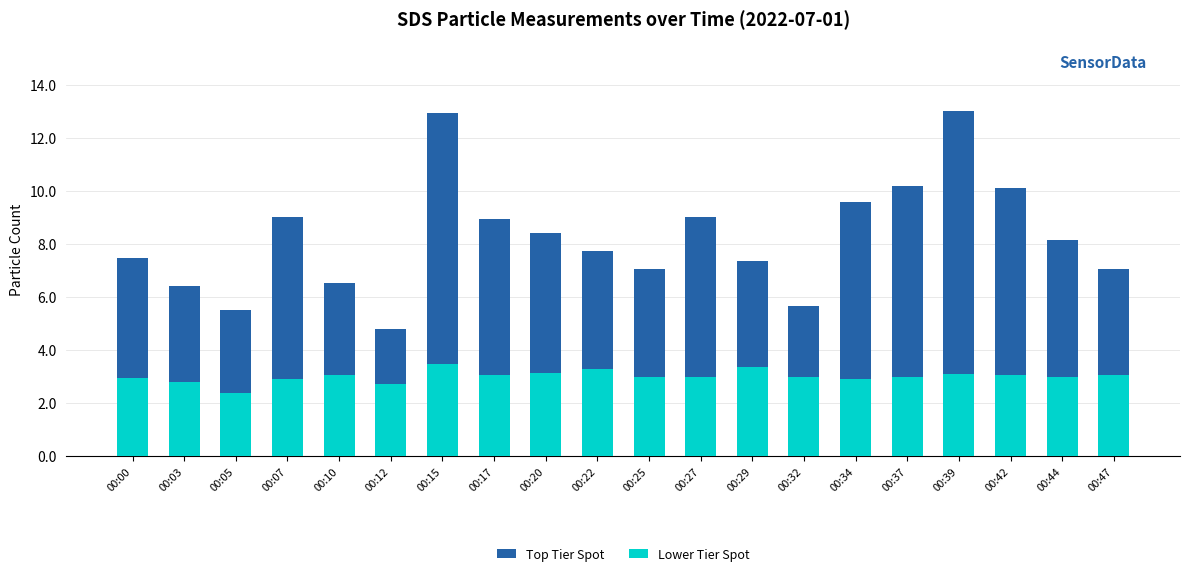

At which category is the sum across all series the highest?

00:15